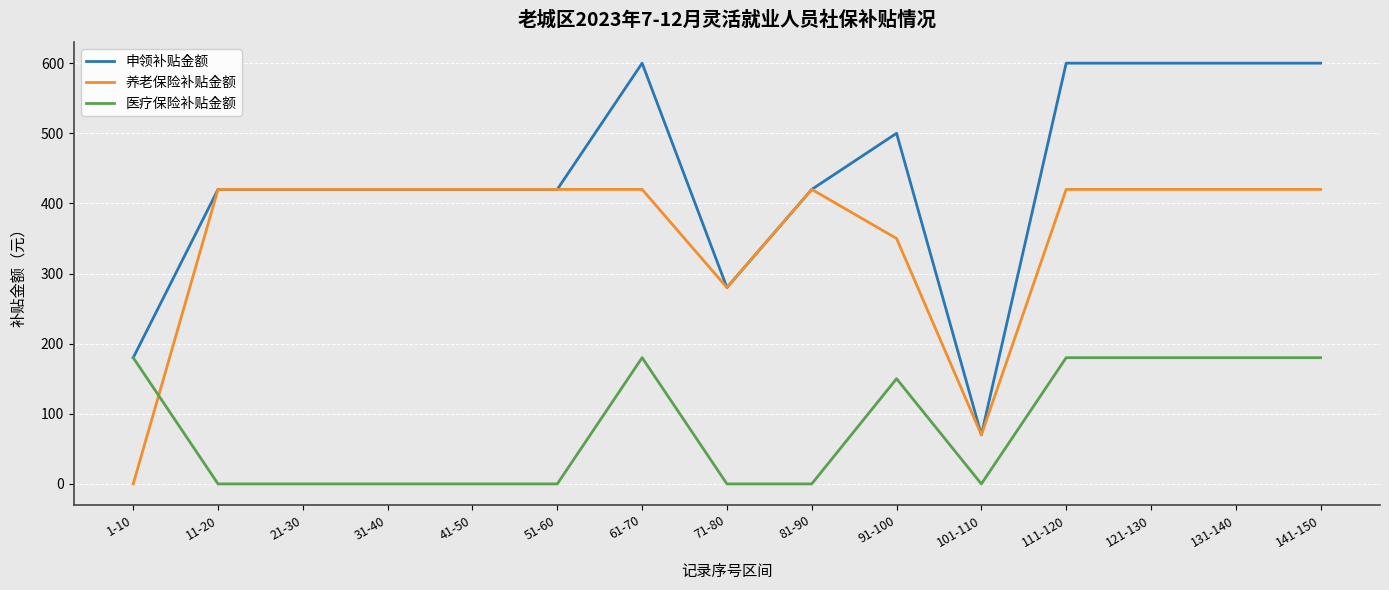

After their last crossing, which series has the higher values: 医疗保险补贴金额 or 养老保险补贴金额?

养老保险补贴金额